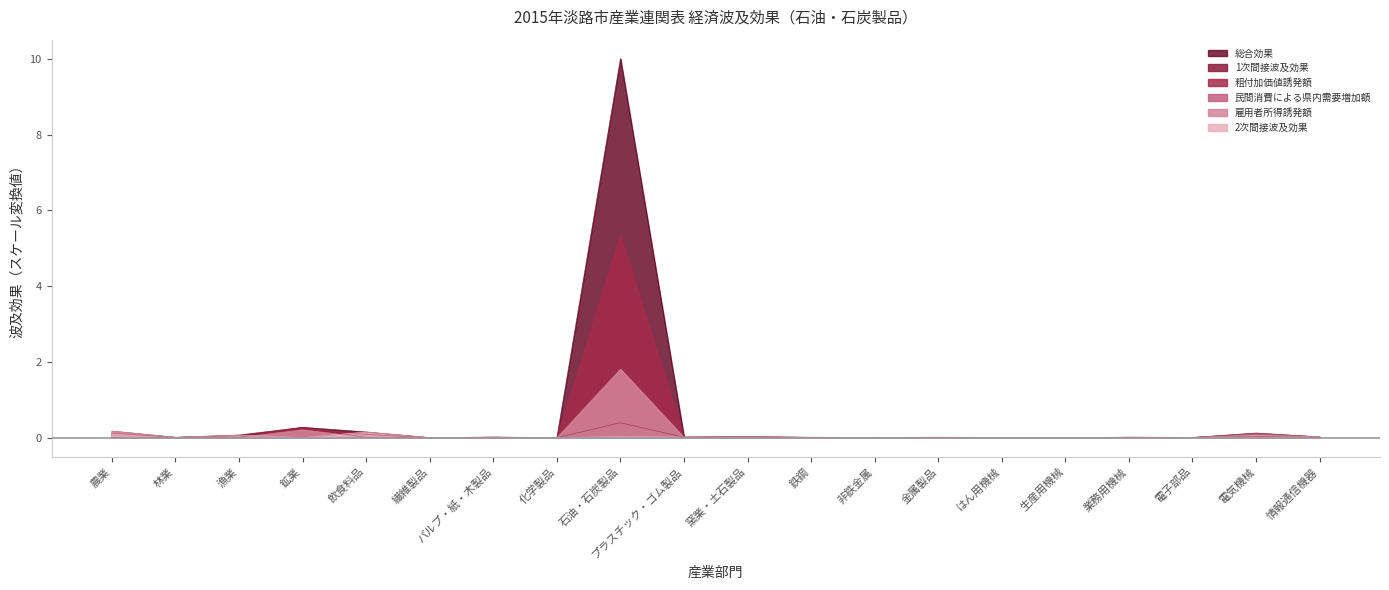

Where is the first local maximum for 粗付加価値誘発額?

鉱業